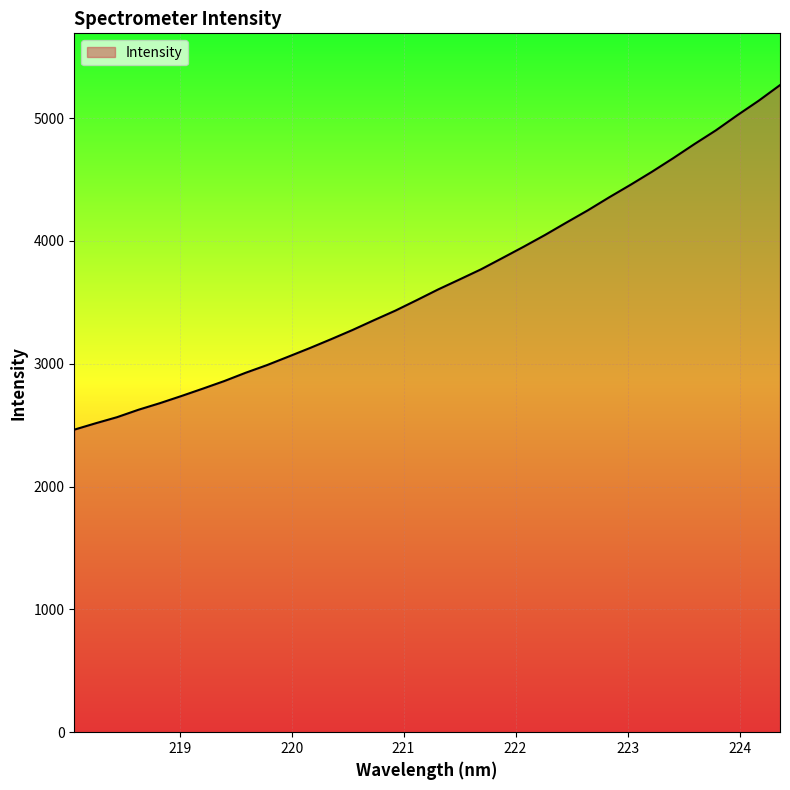

What is the maximum value shown in the chart?

5268.8